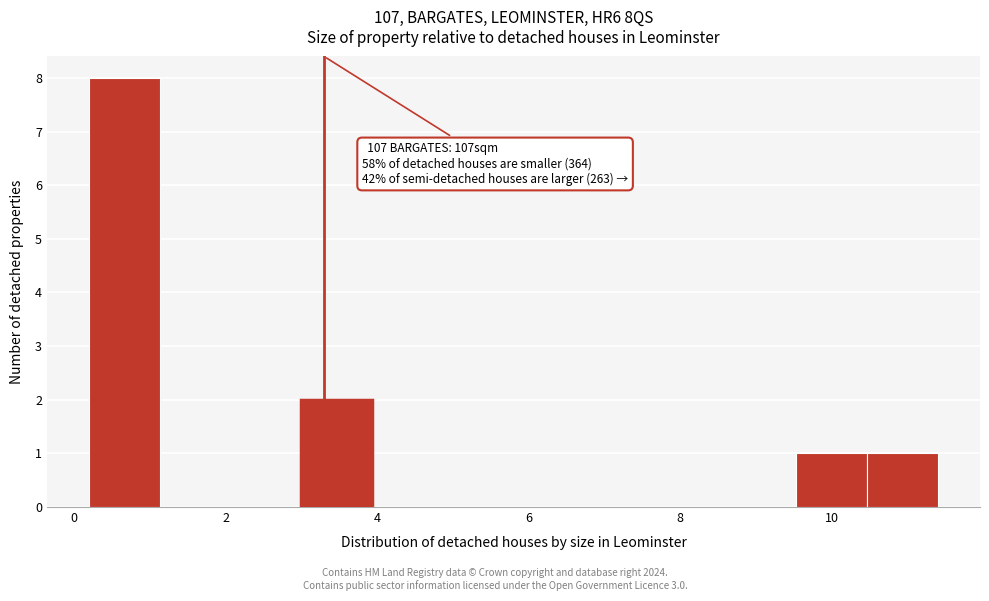

Over which range of the x-axis is the bar tallest?

0.2 to 1.2